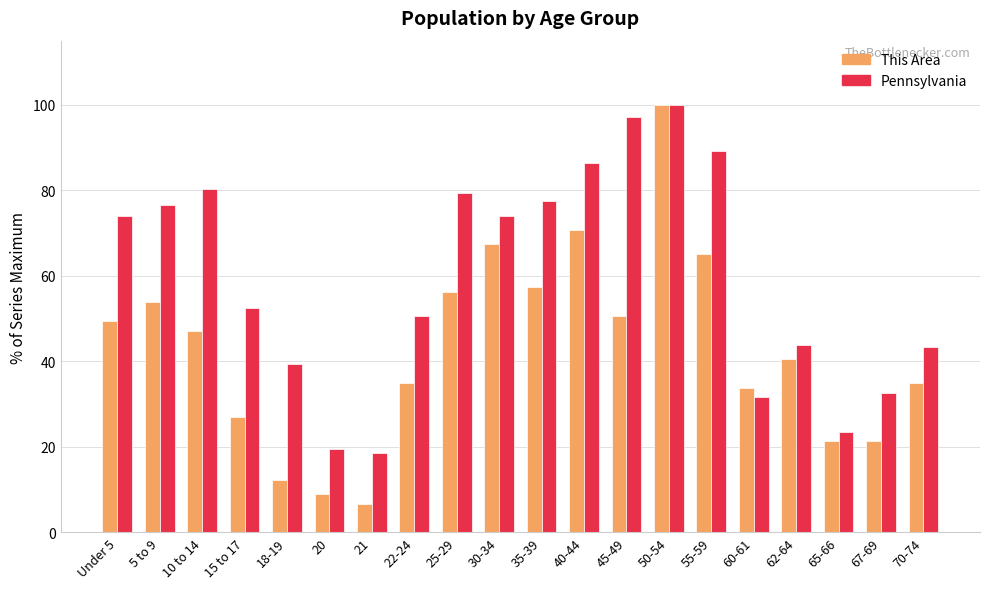

What position from the right is 67-69?

2